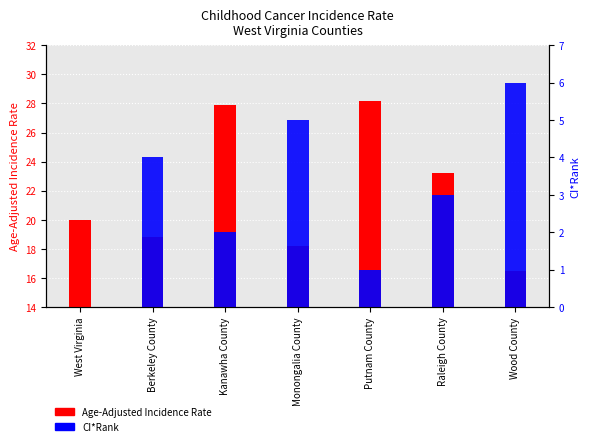

How many groups of bars are there?

7